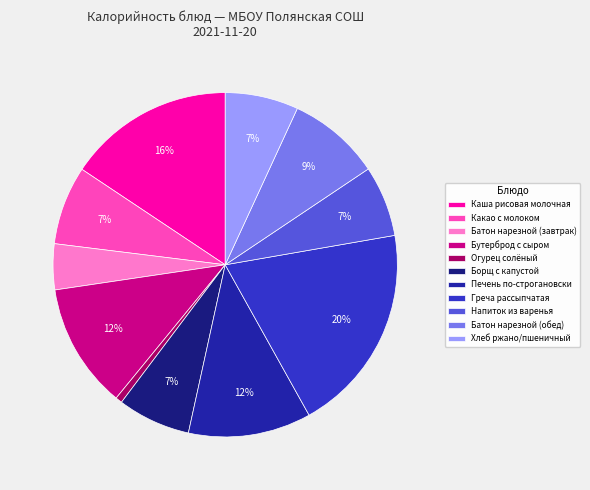

Count the number of slices in the pie.

11